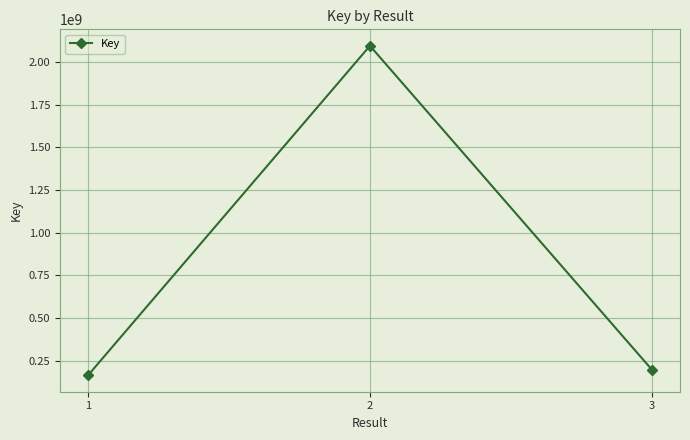

Rank the categories by value from highest to lowest.

2, 3, 1